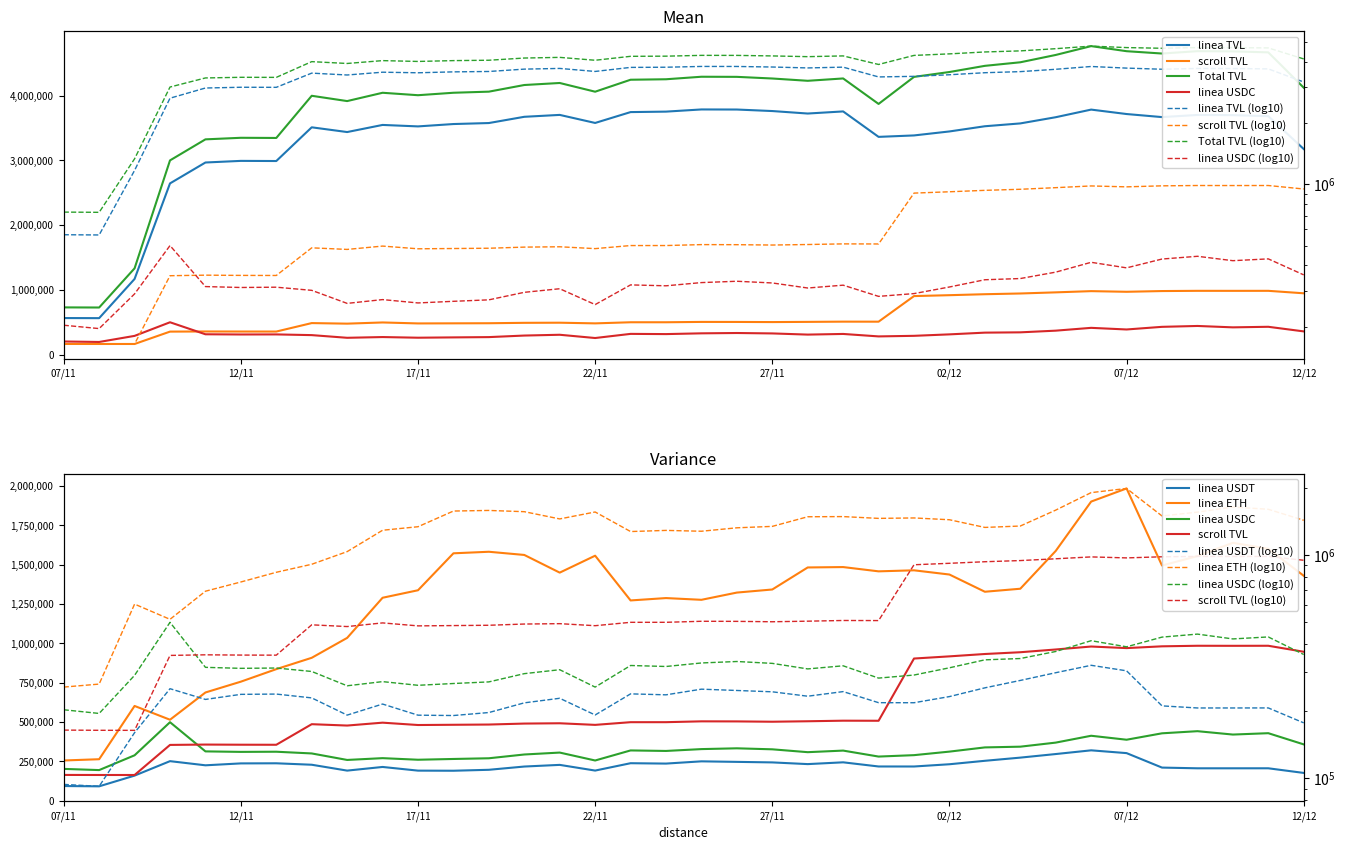

How many data points in scroll TVL are less than 502693?

18